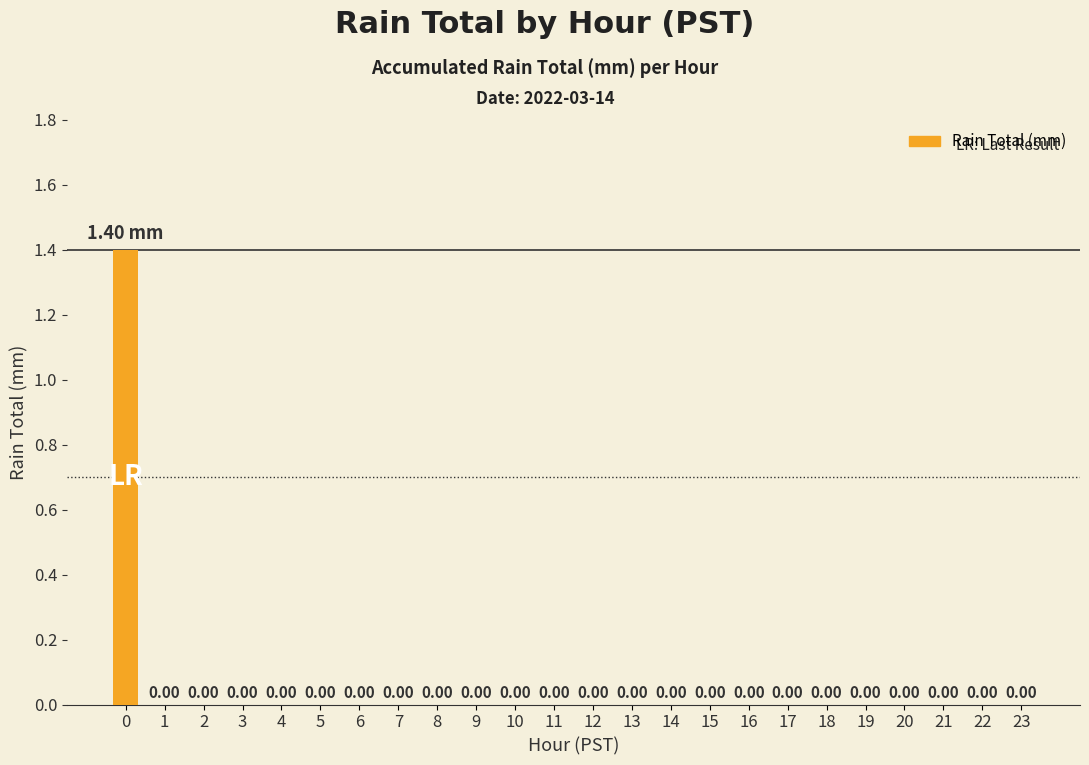

Are the bars horizontal?

No